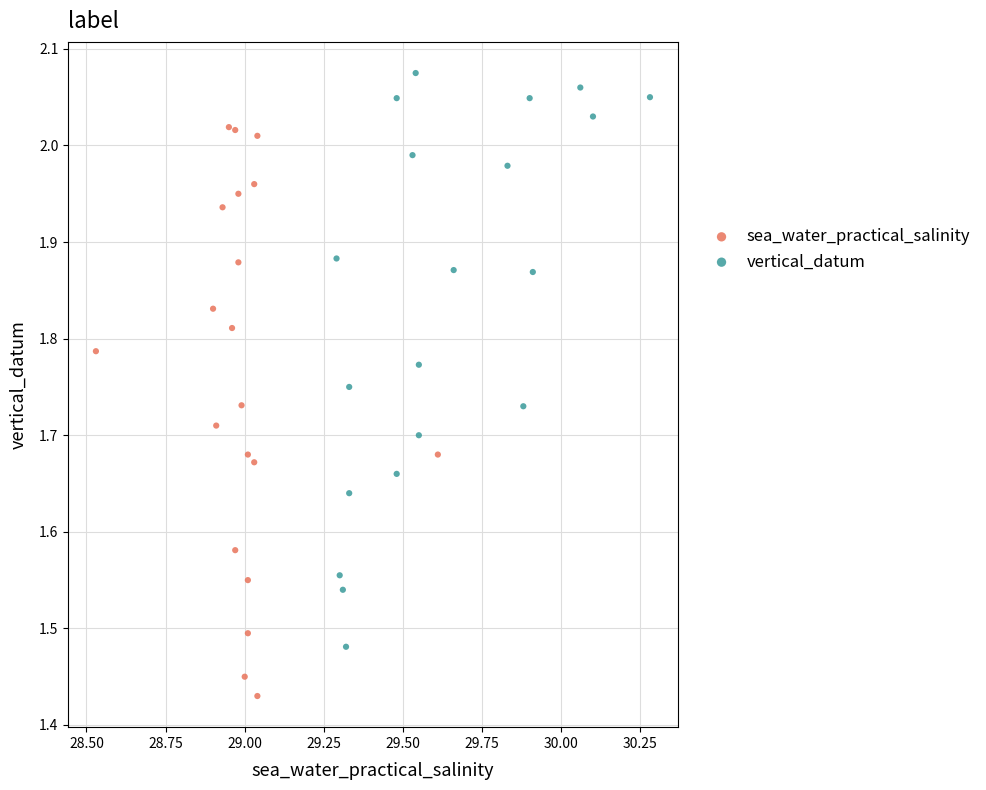

Which series contains the lowest Y value?

sea_water_practical_salinity